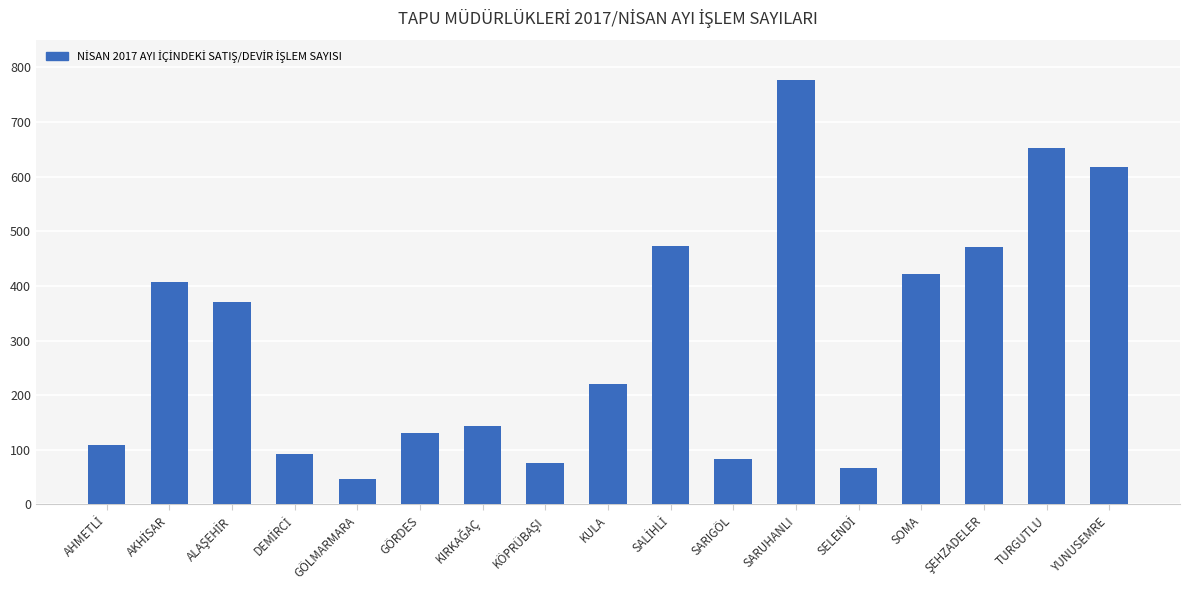

The value at KULA is 135. True or false?

False